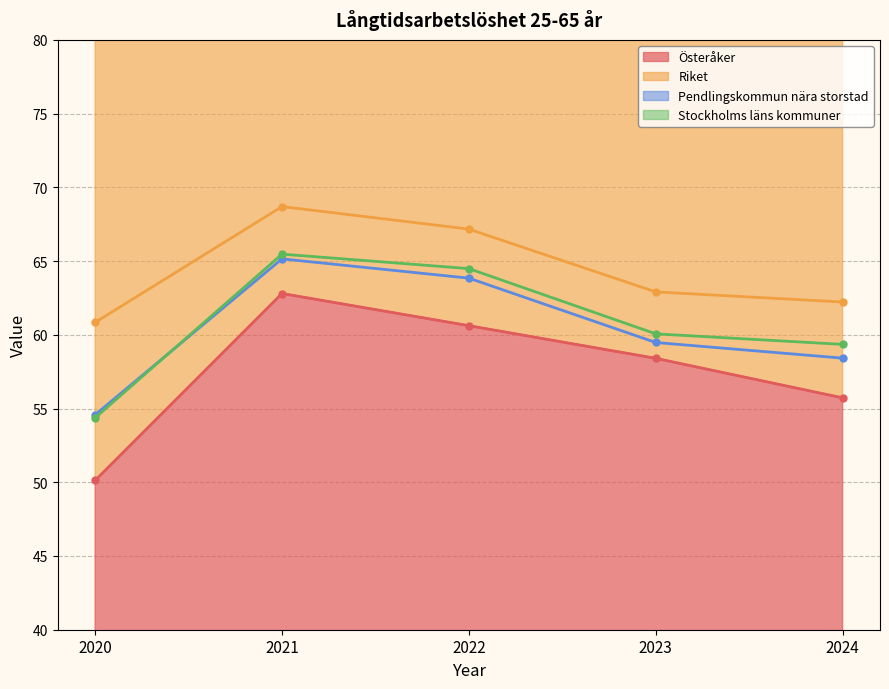

In Stockholms läns kommuner, how many points are higher than both neighbors (excluding endpoints)?

1